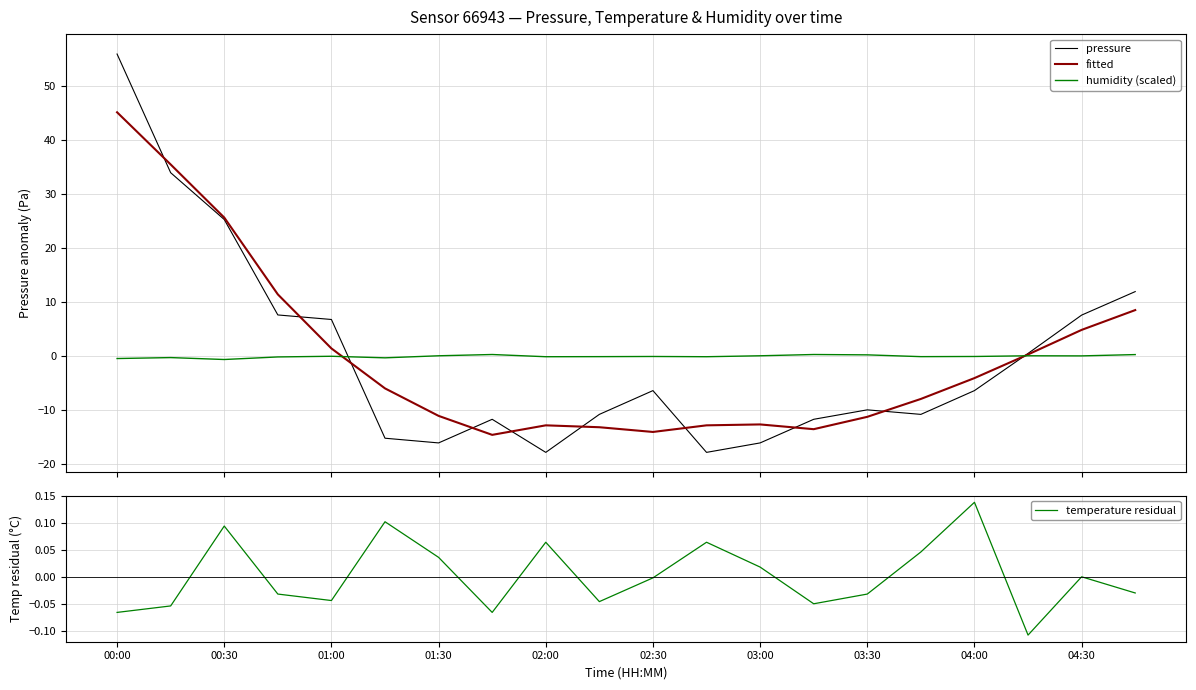

What is the lowest value of the fitted series?

-14.5